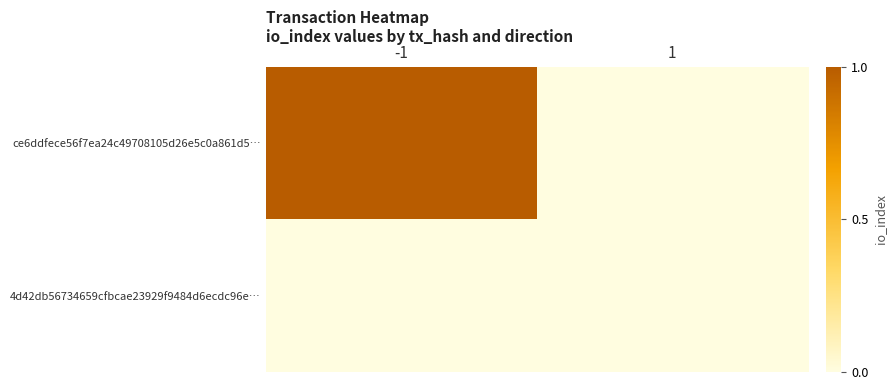

Reading left to right, extract all data points from this chart.

ce6ddfece56f7ea24c49708105d26e5c0a861d5…: -1=1	1=0
4d42db56734659cfbcae23929f9484d6ecdc96e…: -1=0	1=0